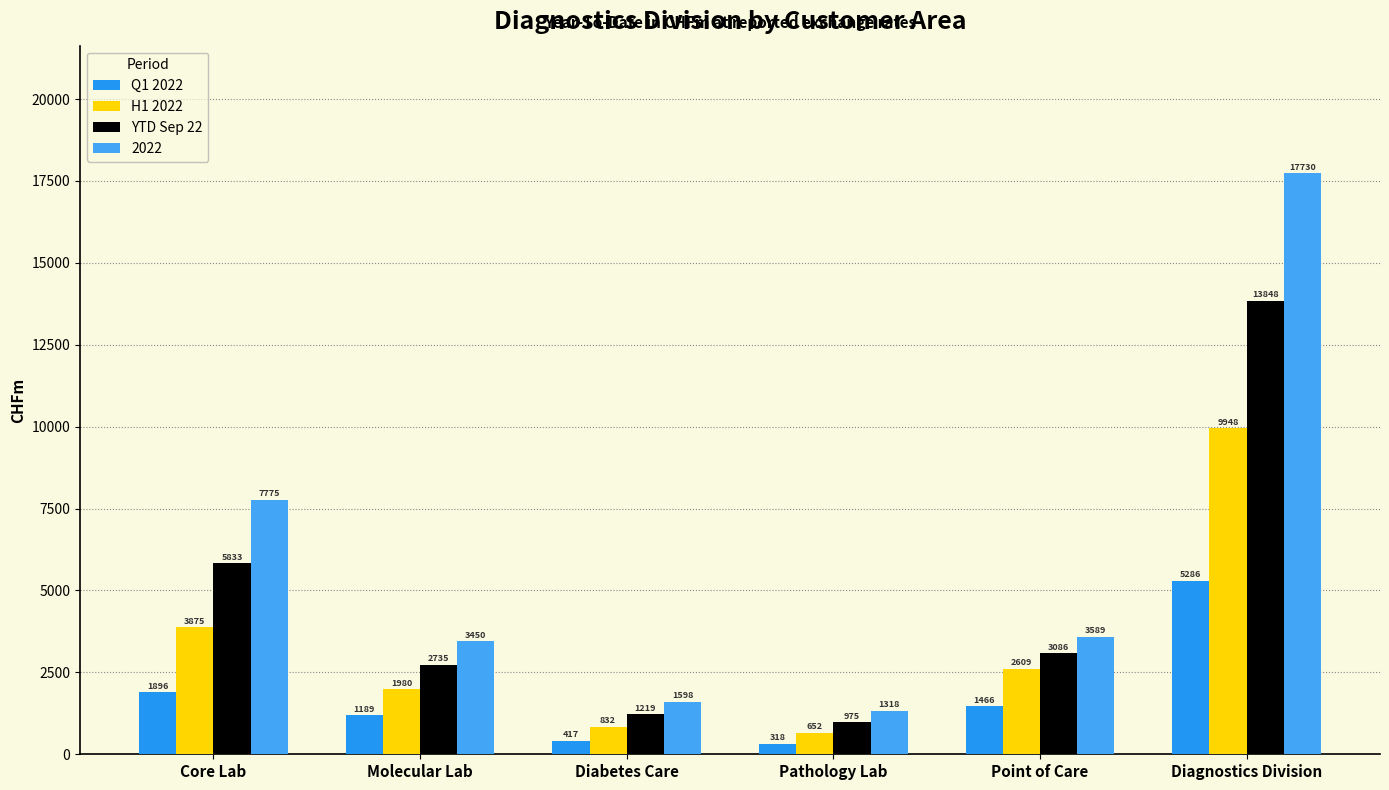

At which label is Q1 2022 closest to 2802?

Core Lab